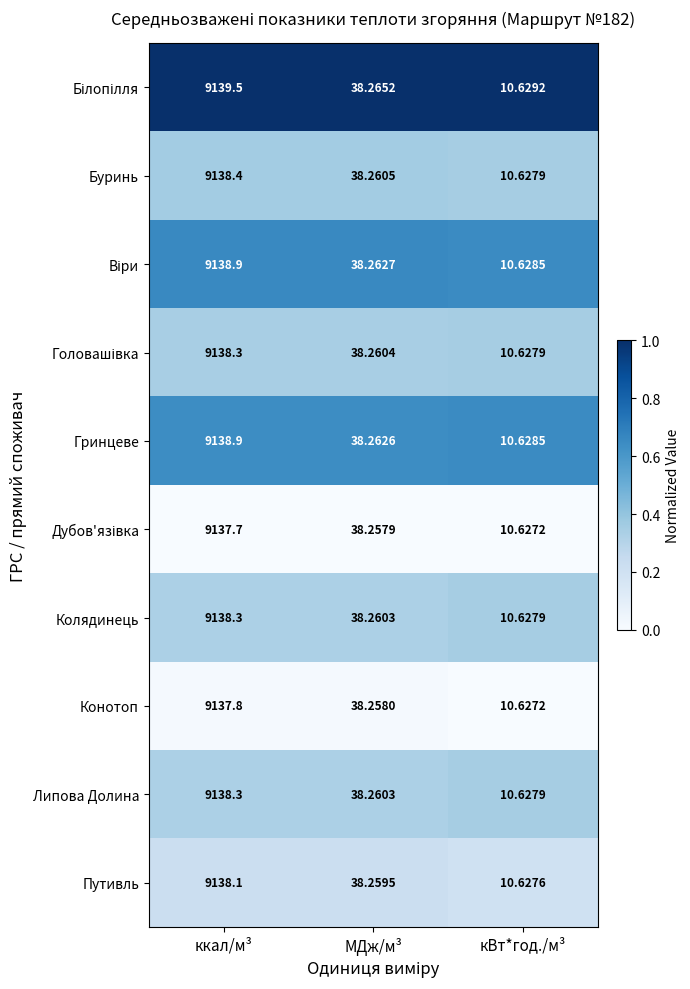

Which label corresponds to the largest value in the chart?

ккал/м³